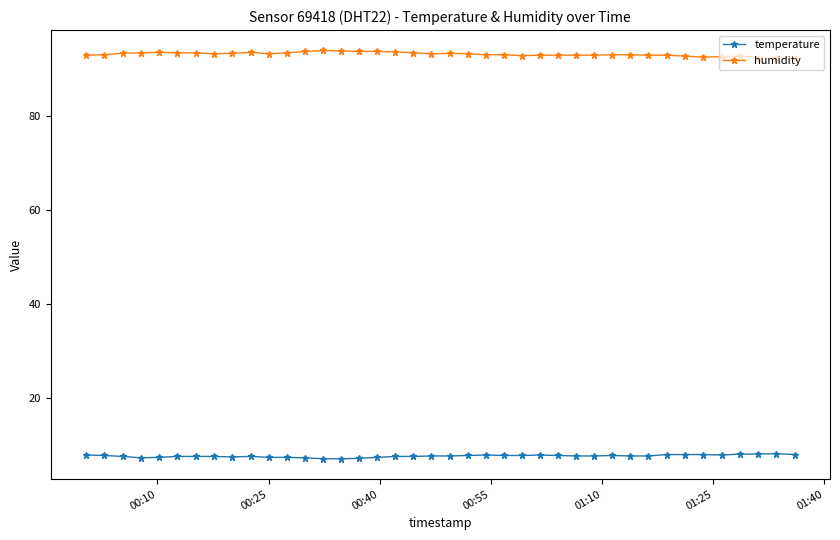

What is the maximum value shown in the chart?

94.0